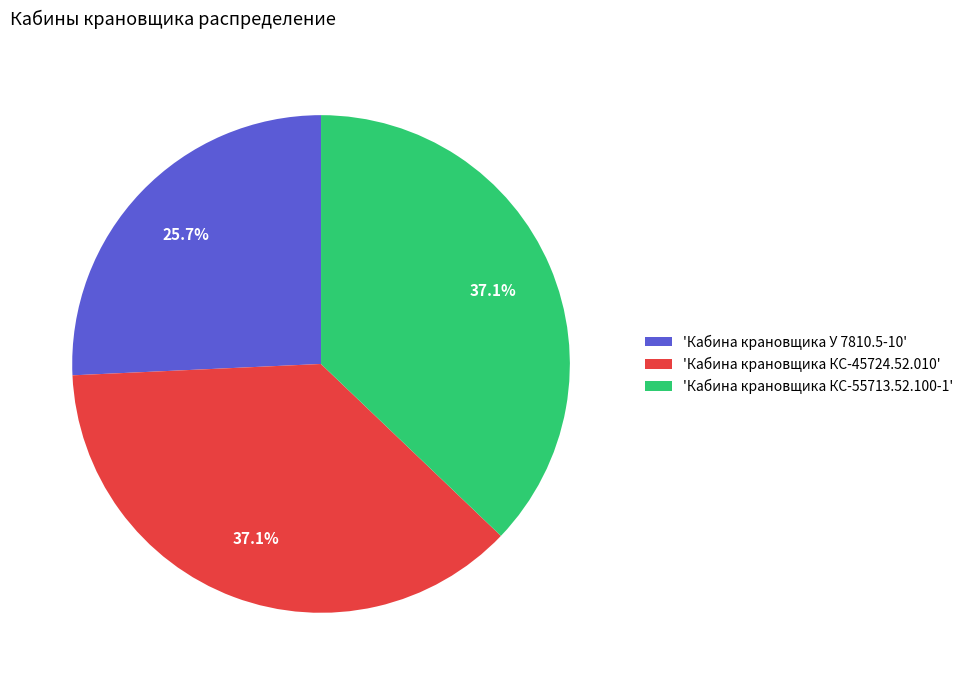

Which category has the smallest portion of the pie?

'Кабина крановщика У 7810.5-10'